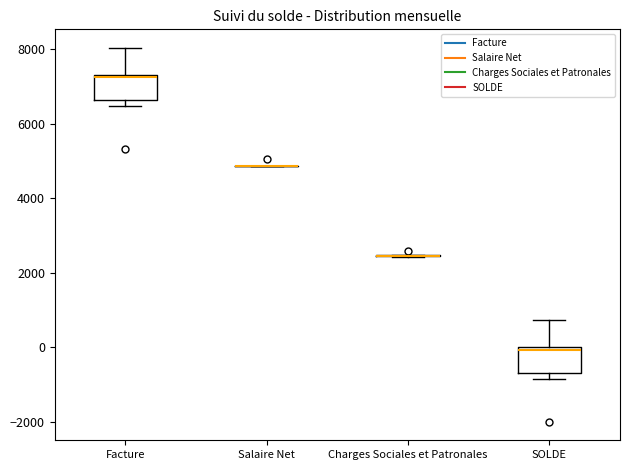

Where is the upper edge of the box for SOLDE on the y-axis? The values are not printed on the chart, so give them approximately, as read against the axis.

0